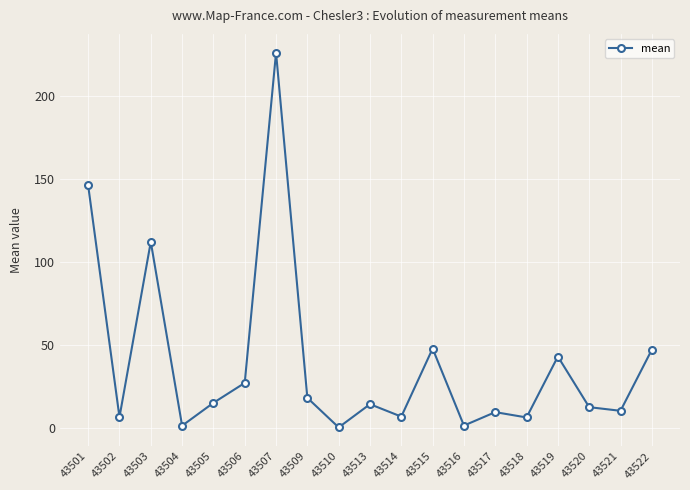

What is the ratio of the value at 43517 to the value at 43505?

0.6